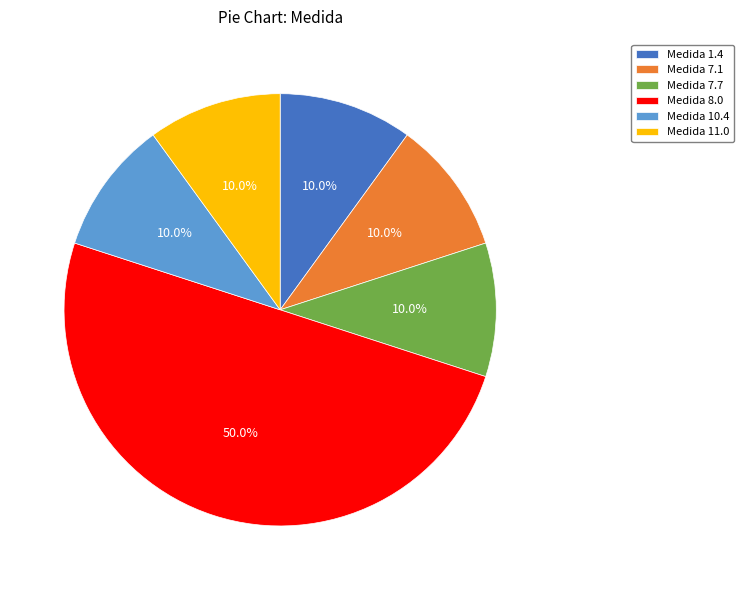

What is the largest slice in the pie chart?

Medida 8.0